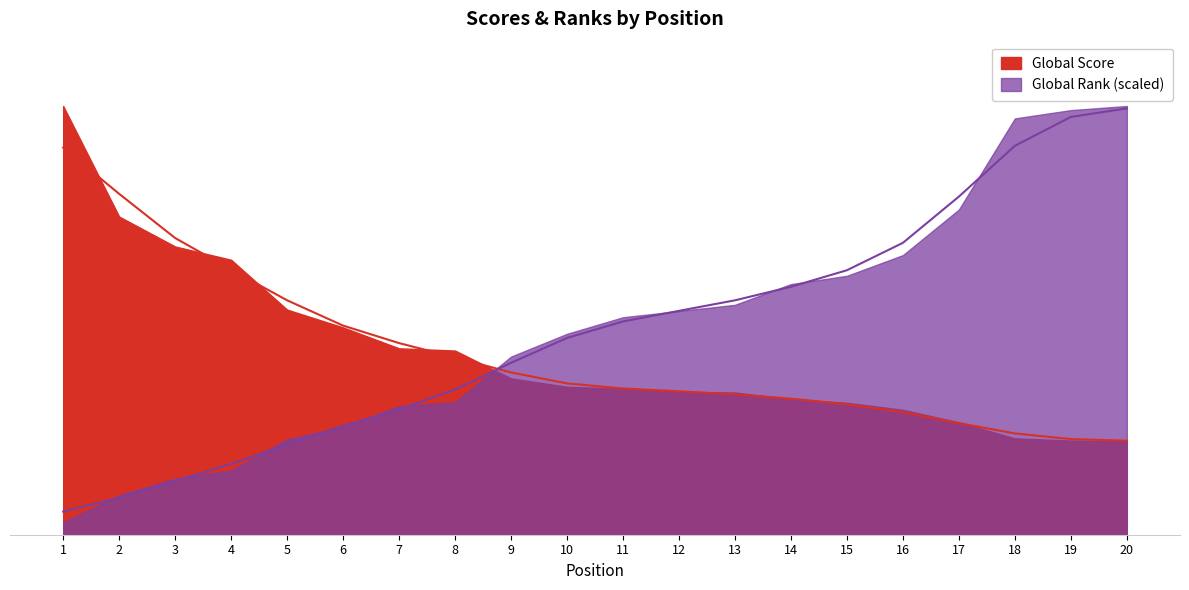

What is the sum of all Global Score values?

53406.0